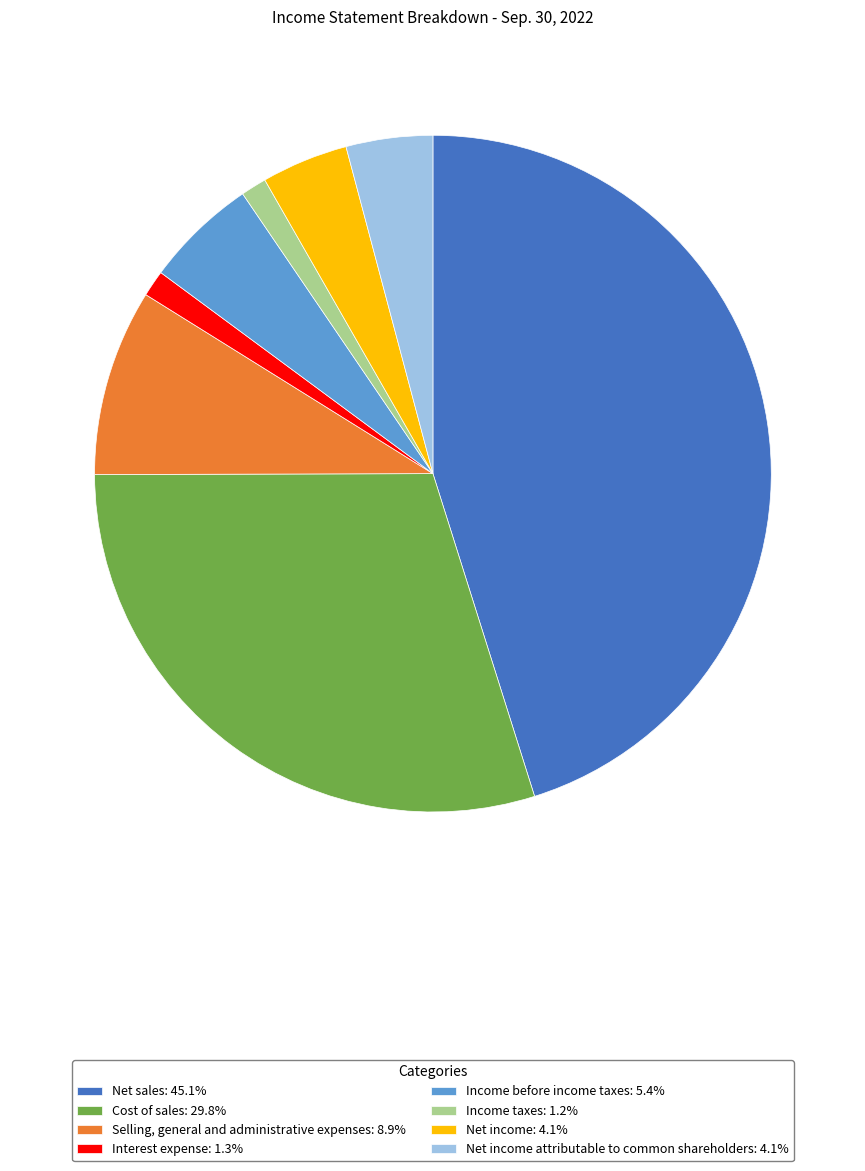

Is there a majority slice in this chart?

No